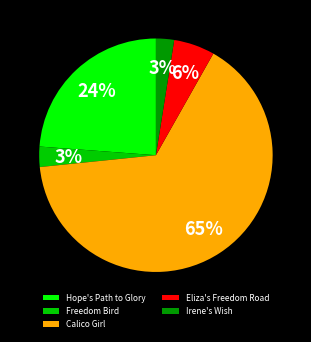

Is the sum of Eliza's Freedom Road and Hope's Path to Glory greater than half?

No